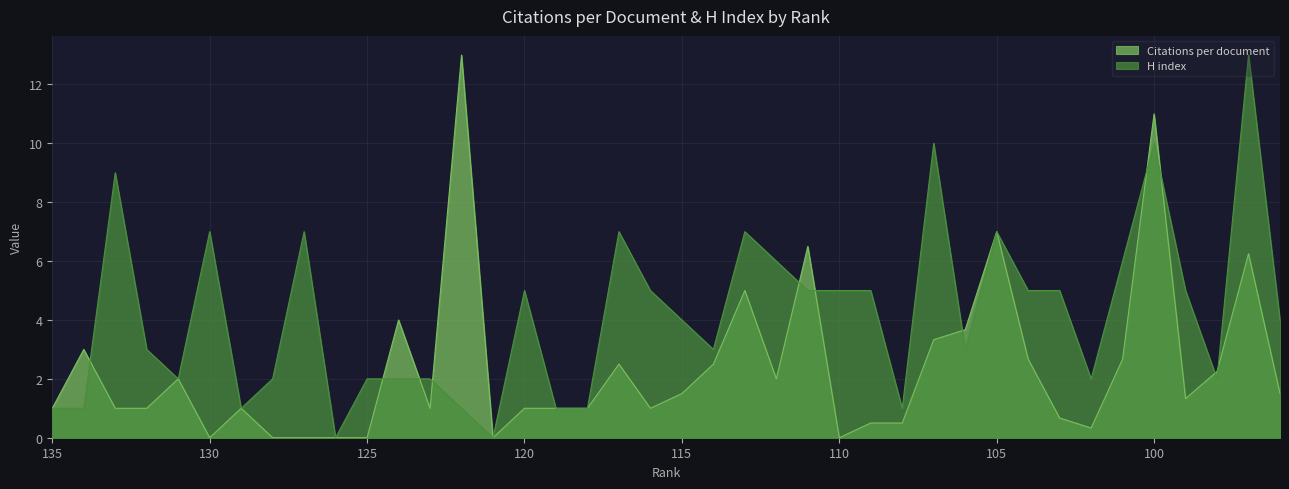

How many times do H index and Citations per document cross each other?

11